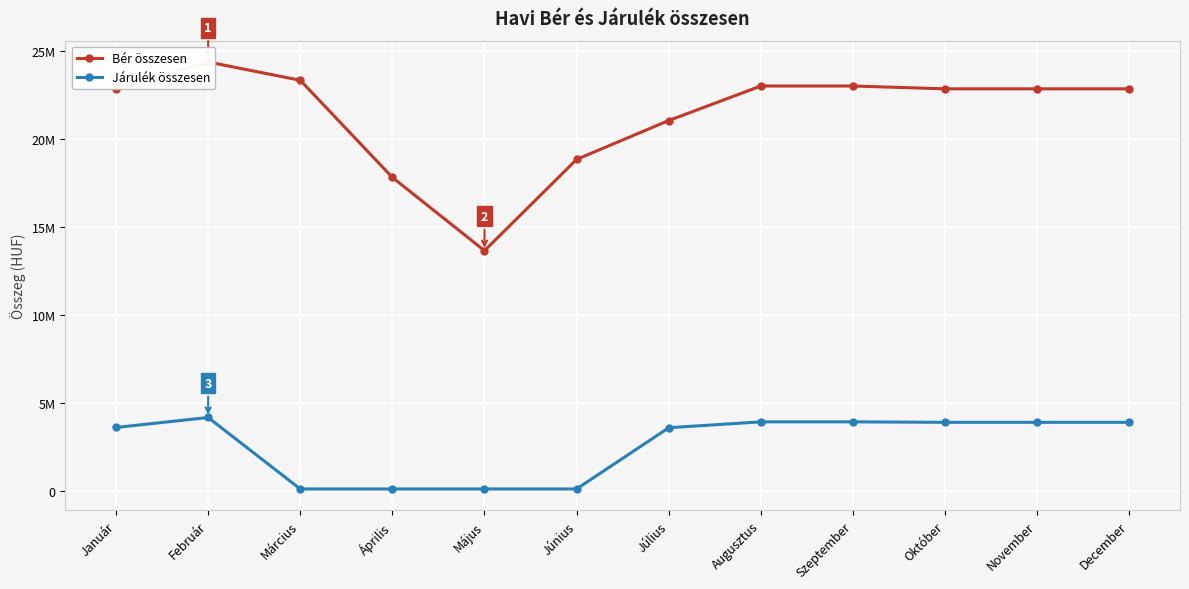

At which category does Járulék összesen reach its first local peak?

Február